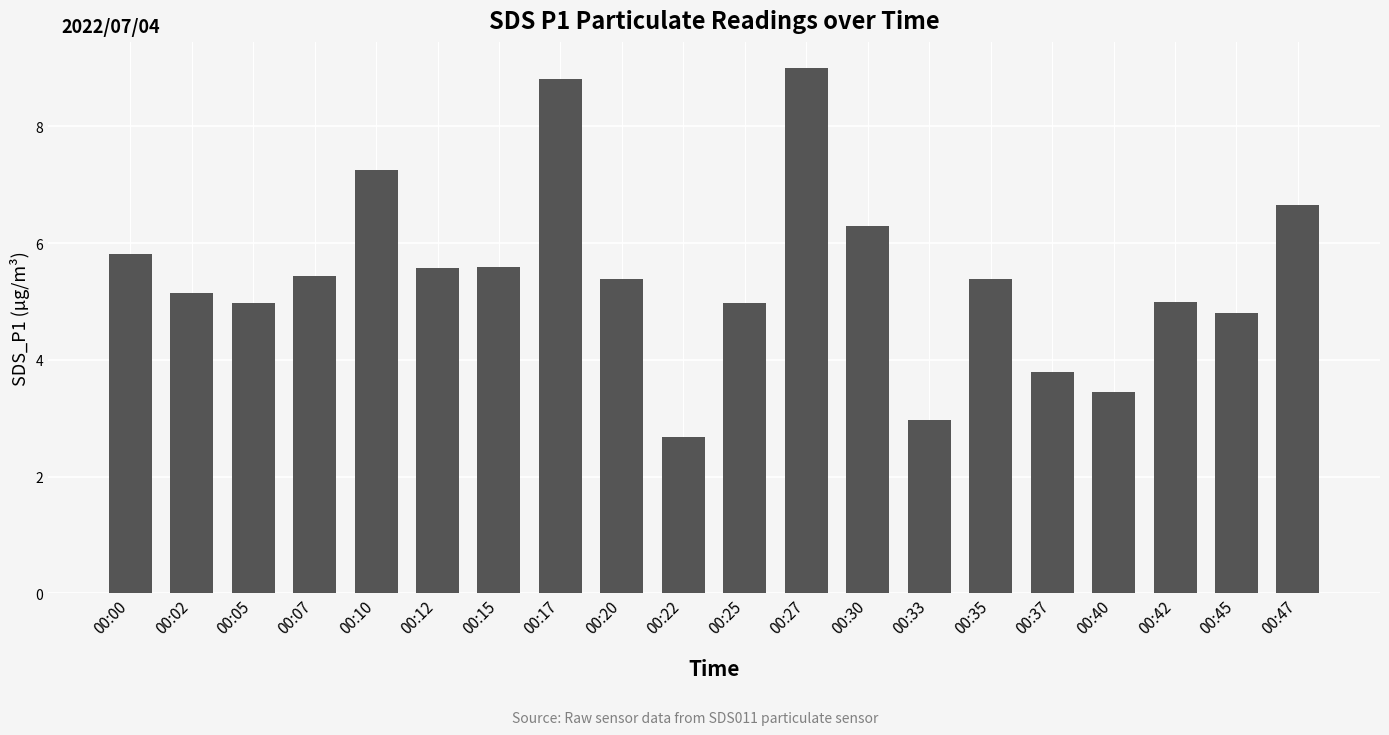

What is the average value?

5.4